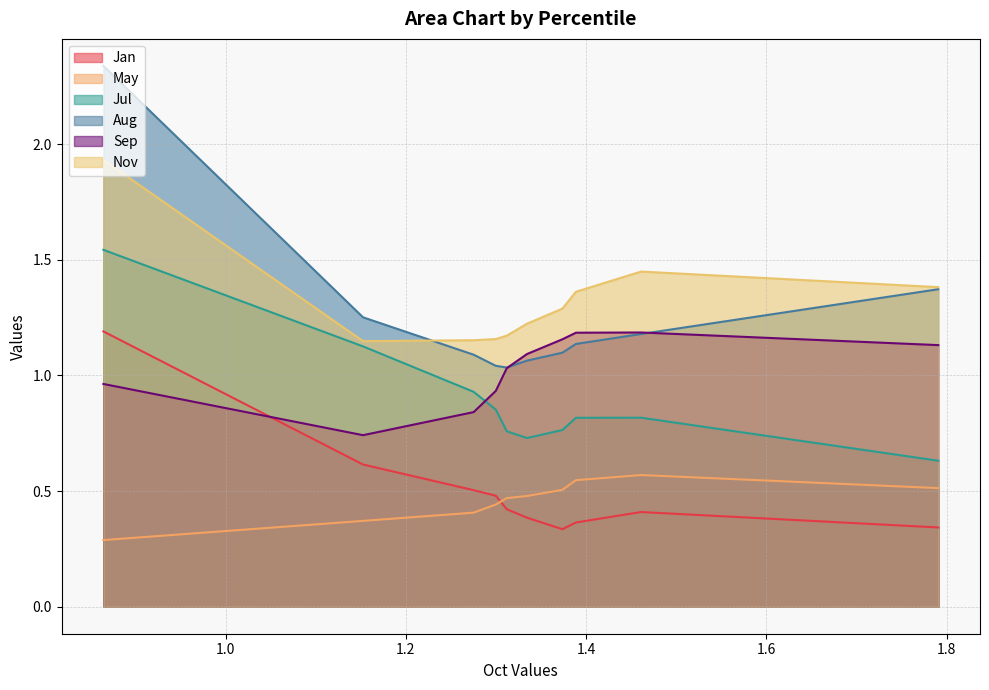

At pct45, list the series in order from largest to smallest.

Nov, Aug, Sep, Jul, May, Jan